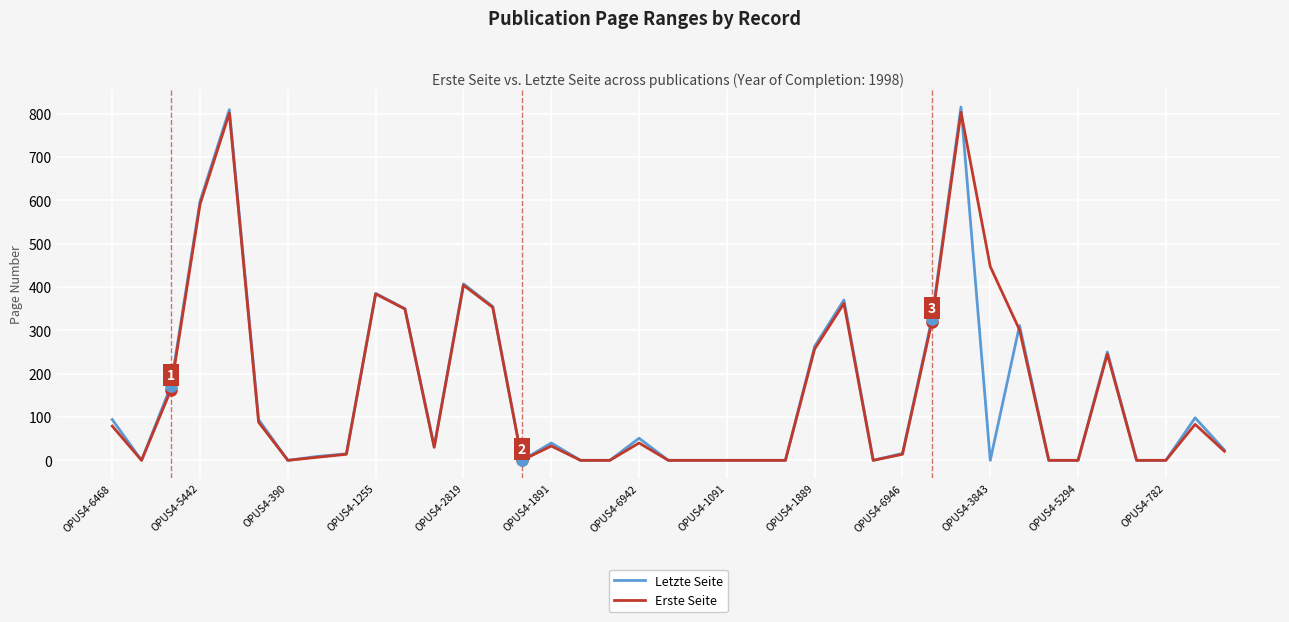

Which series has the largest range (max minus min)?

Letzte Seite